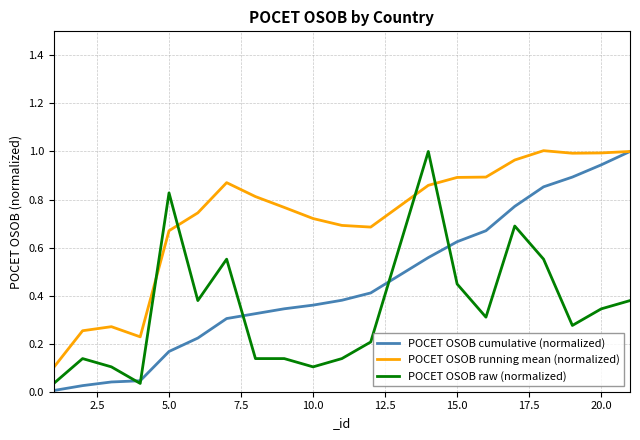

What are all the series names shown in the legend?

POCET OSOB cumulative (normalized), POCET OSOB running mean (normalized), POCET OSOB raw (normalized)